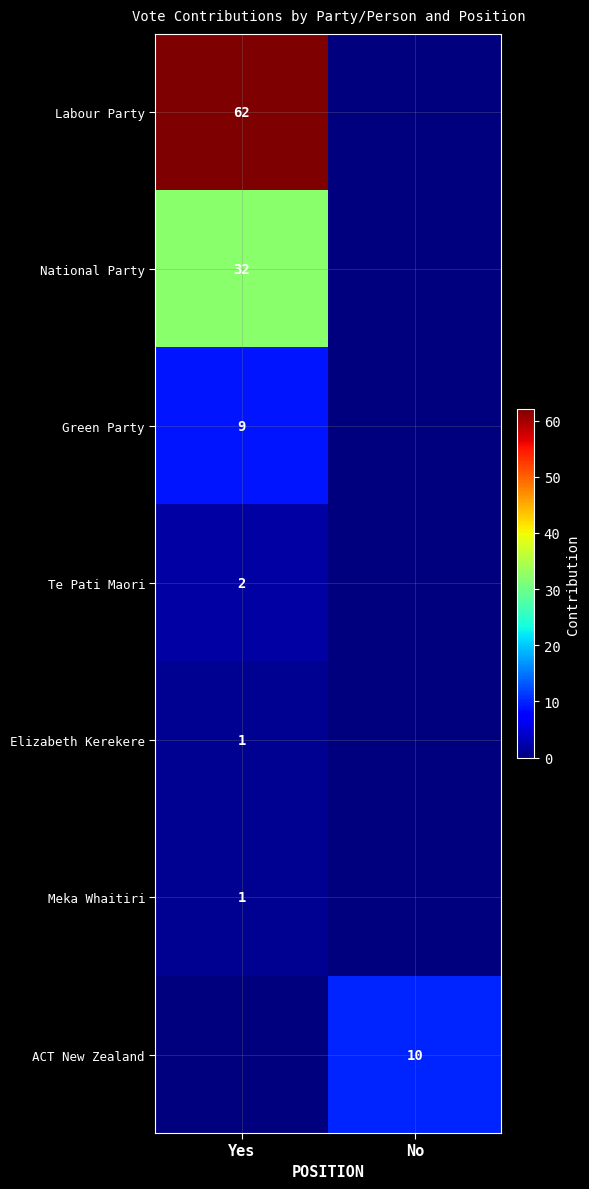

Is it true that ACT New Zealand equals 10 at No?

True